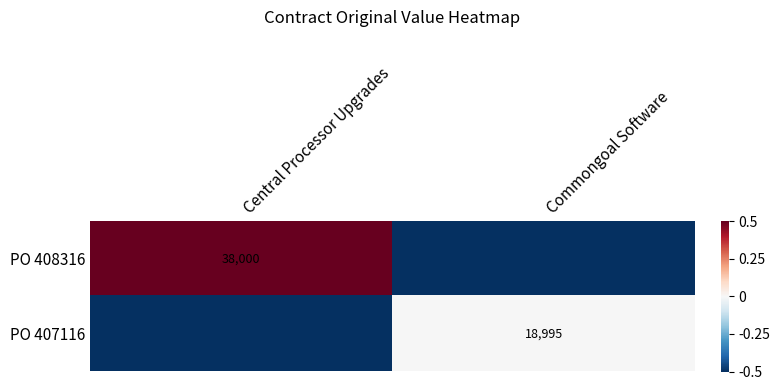

The value of PO 407116 at Commongoal Software is 18995.0. True or false?

True